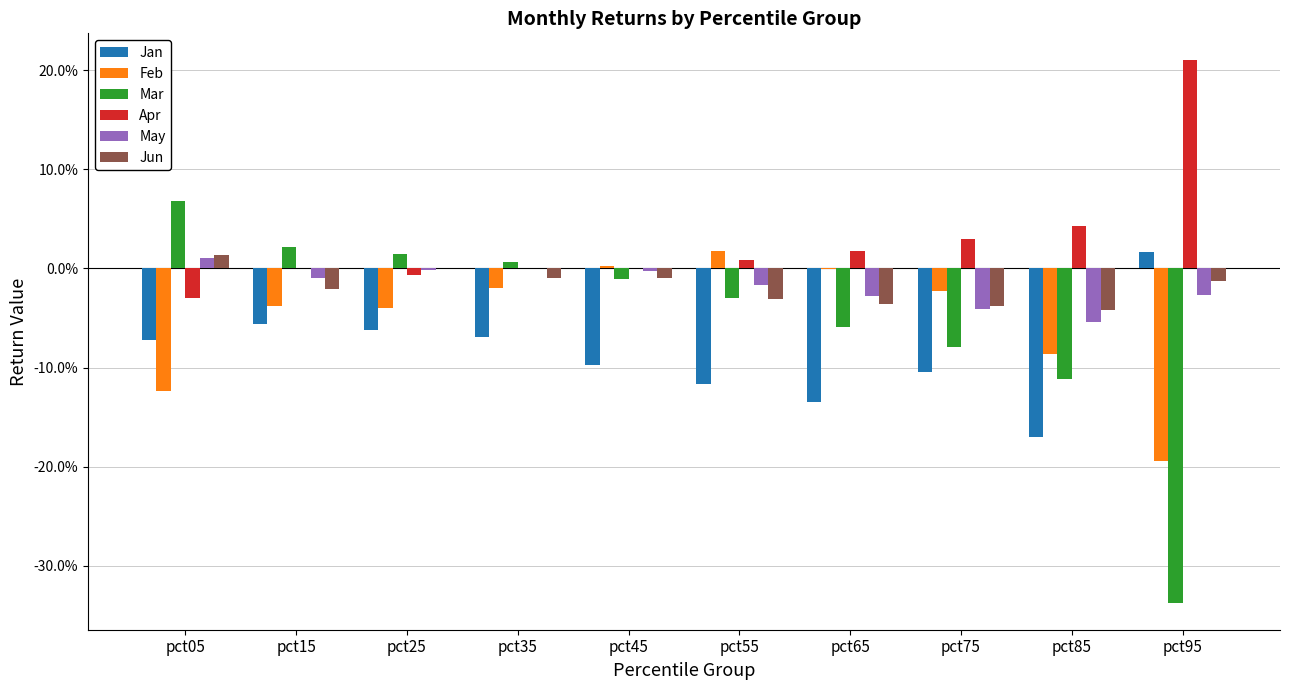

Does the chart contain stacked bars?

No